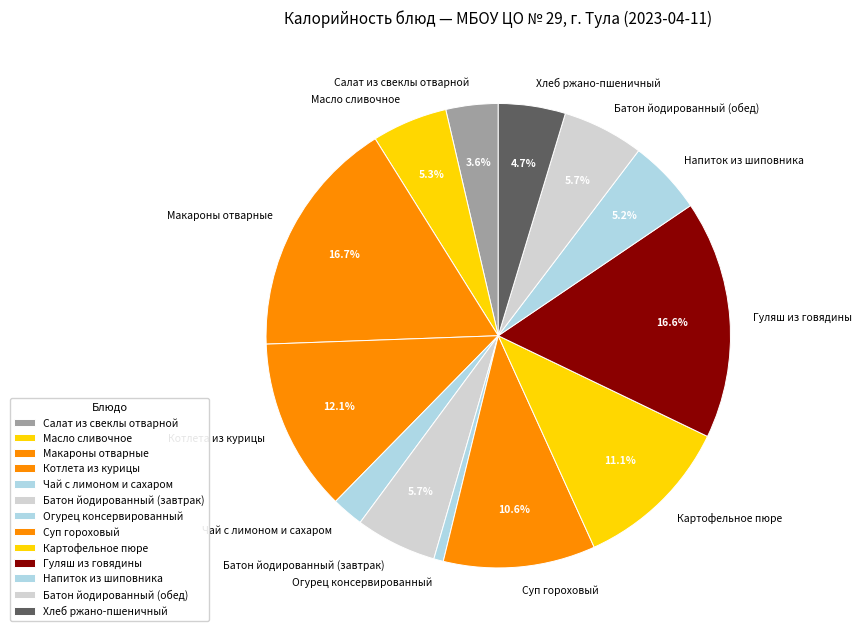

Count the number of slices in the pie.

13